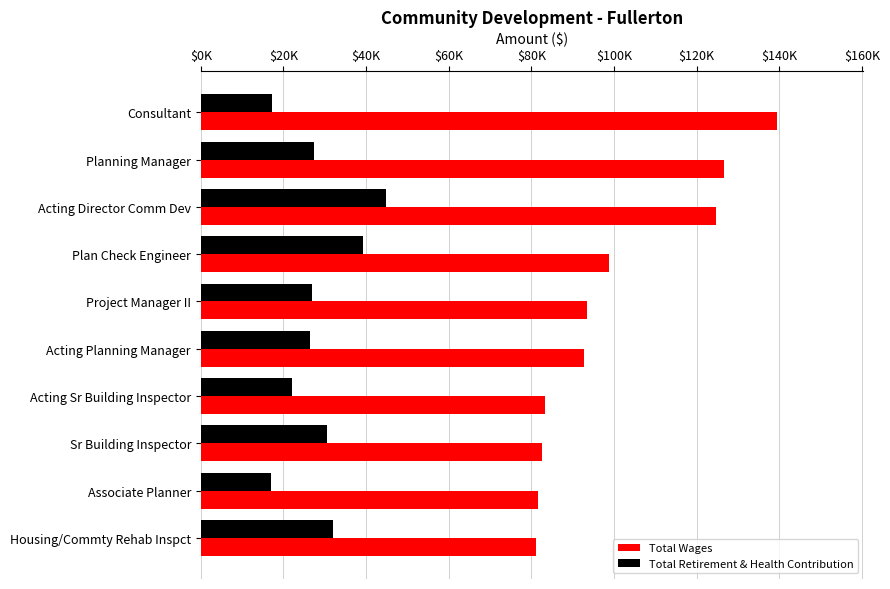

What are all the series names shown in the legend?

Total Wages, Total Retirement & Health Contribution